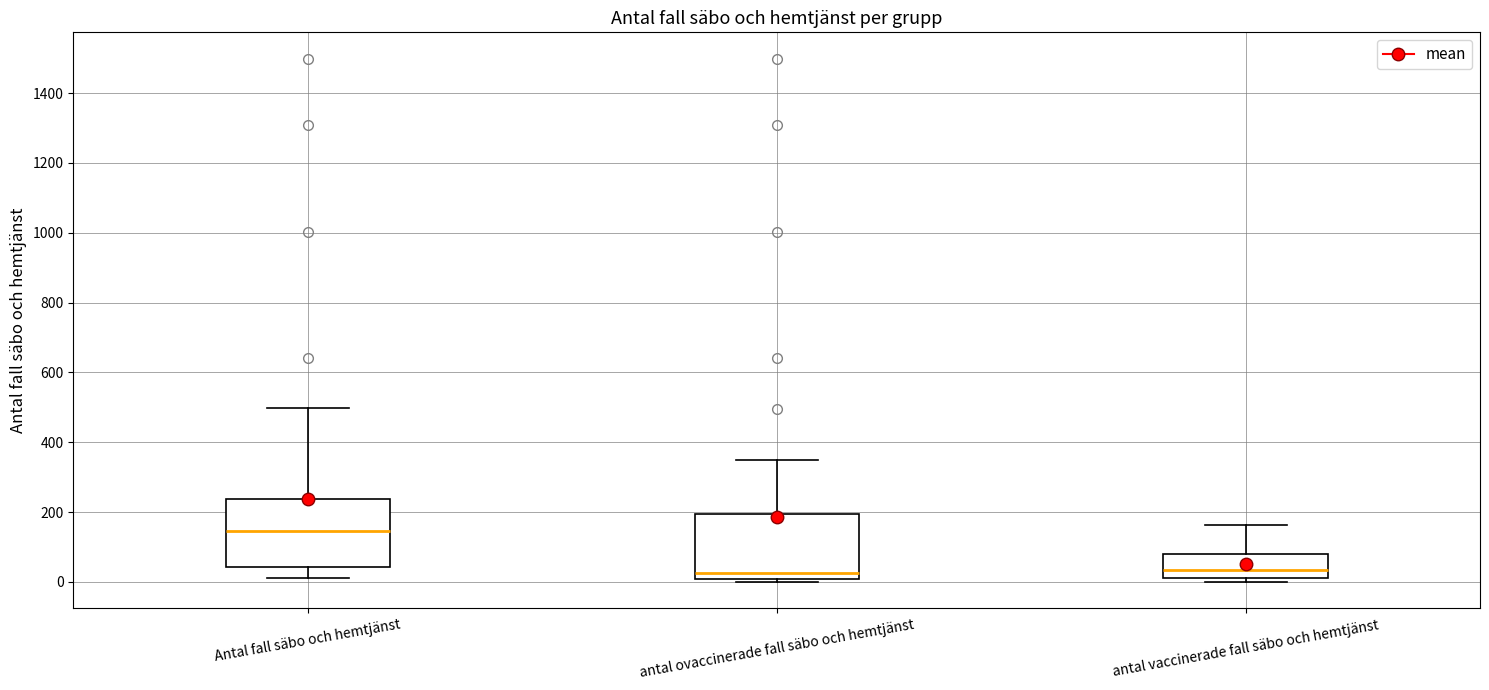

Where does the upper whisker of the box for Antal fall säbo och hemtjänst end on the y-axis? The values are not printed on the chart, so give them approximately, as read against the axis.

500